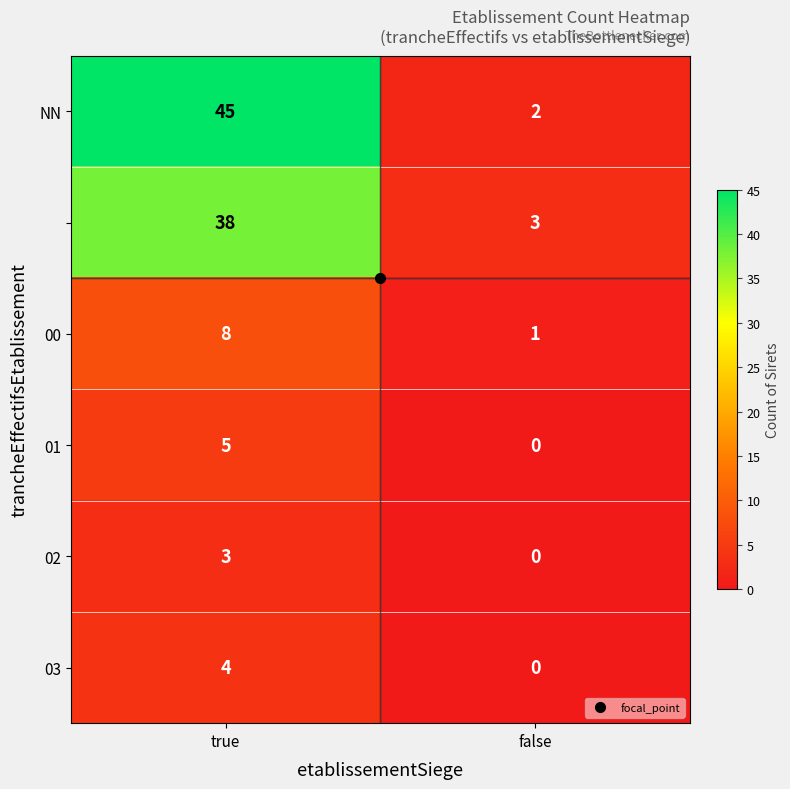

What is the maximum value shown in the chart?

45